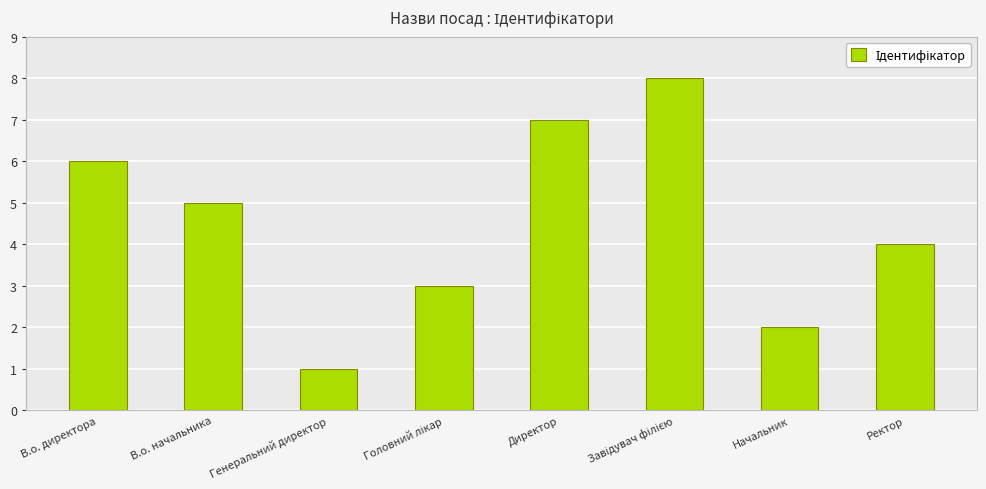

Is it true that the value at Директор is 7?

True